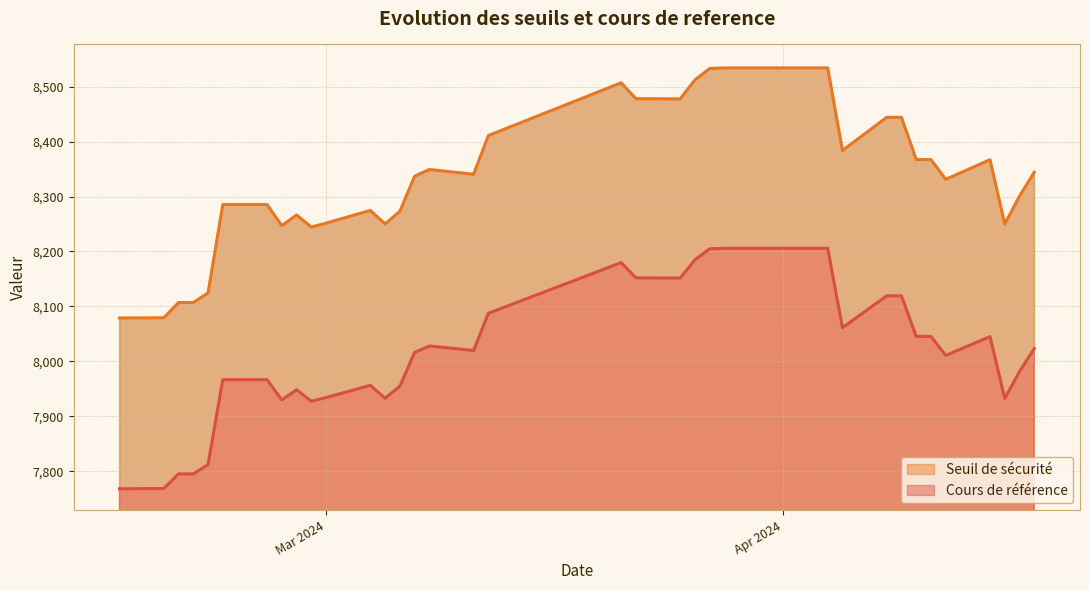

Rank the categories by Cours de reference value from lowest to highest.

2024-02-16, 2024-02-19, 2024-02-21, 2024-02-20, 2024-02-22, 2024-02-29, 2024-02-27, 2024-04-16, 2024-03-05, 2024-03-01, 2024-02-28, 2024-03-06, 2024-03-04, 2024-02-26, 2024-02-23, 2024-04-17, 2024-04-12, 2024-03-07, 2024-03-11, 2024-04-18, 2024-03-08, 2024-04-15, 2024-04-11, 2024-04-10, 2024-04-05, 2024-03-12, 2024-04-09, 2024-04-08, 2024-03-25, 2024-03-22, 2024-03-21, 2024-03-26, 2024-03-27, 2024-04-04, 2024-04-03, 2024-04-02, 2024-03-28